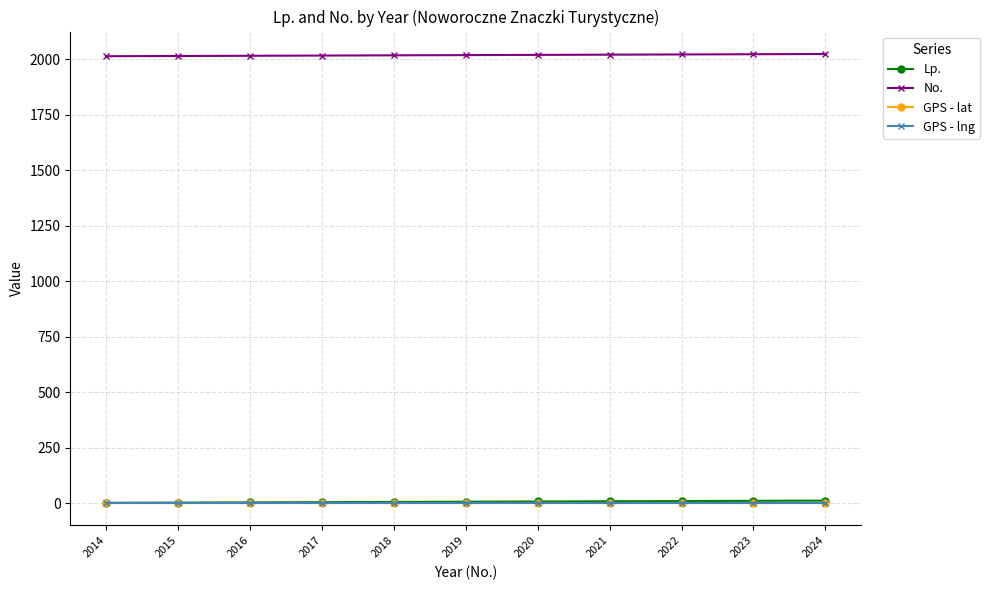

How many lines are shown in the chart?

4